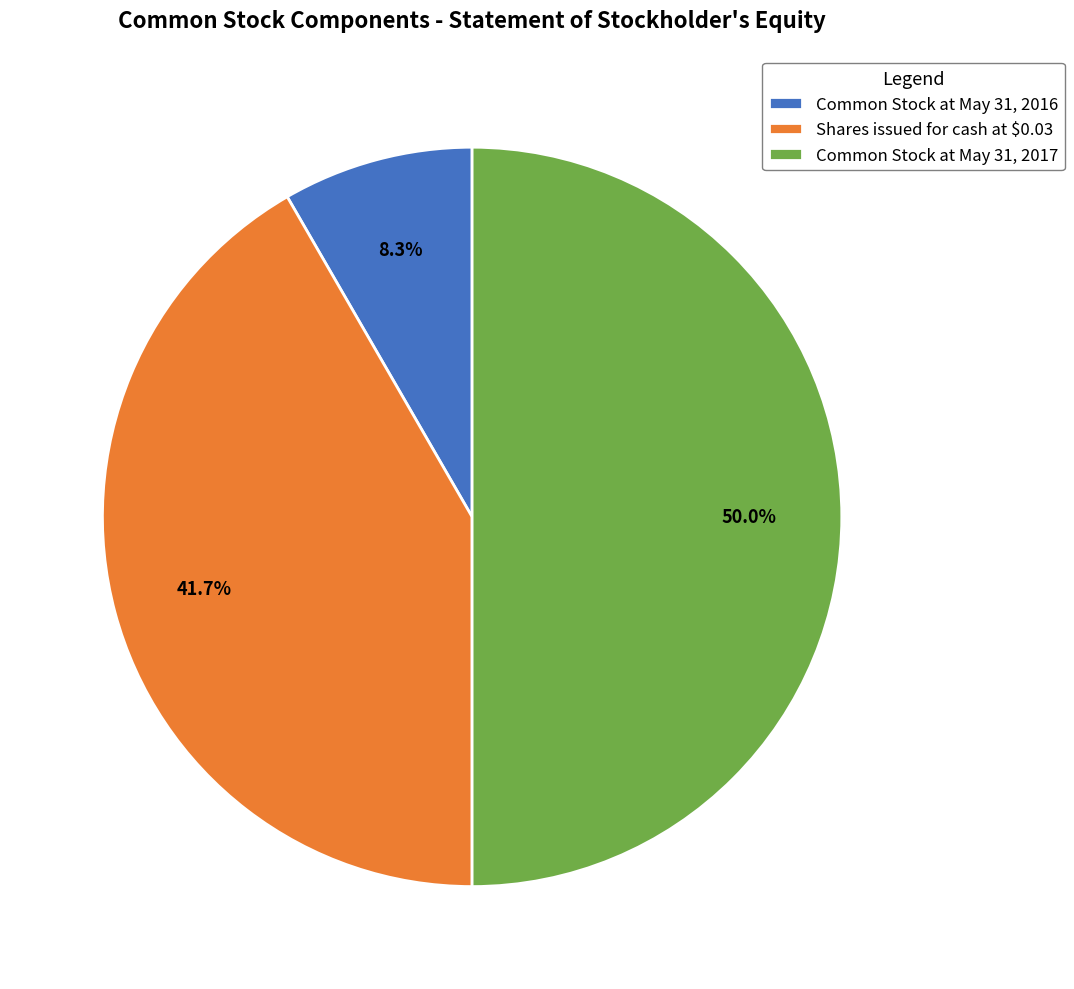

To the nearest percent, what portion does Common Stock at May 31, 2016 represent?

8%